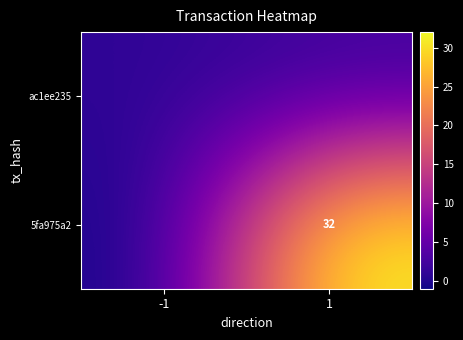

The value of 5fa975a2 at 1 is 32. True or false?

True